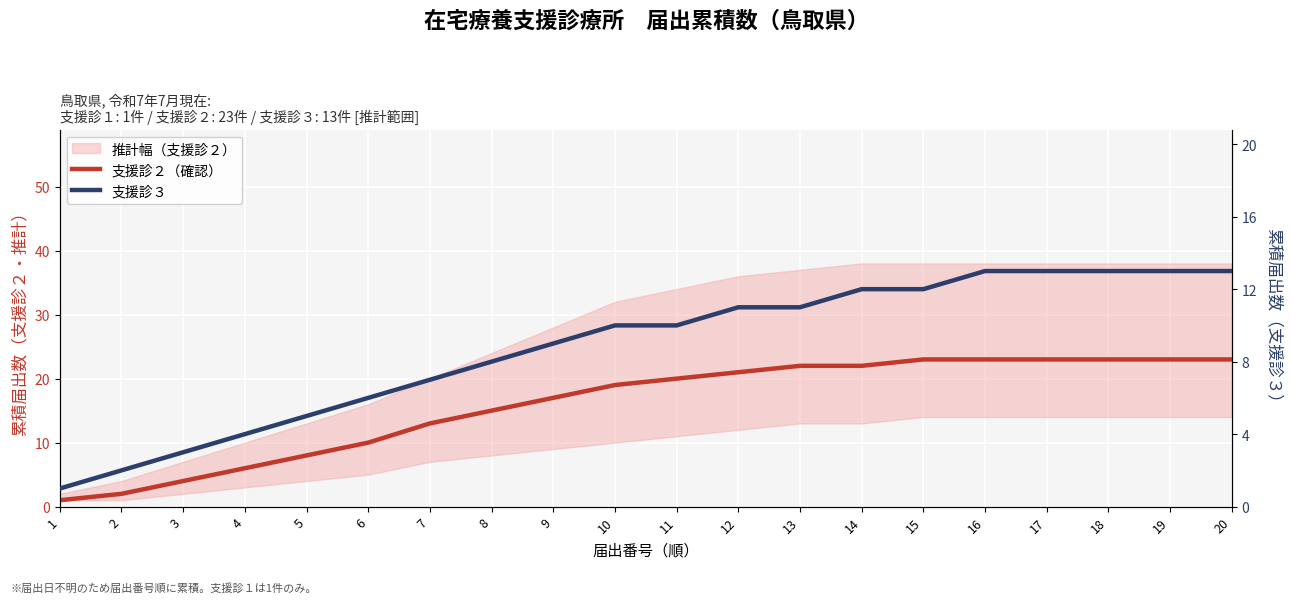

Which series has the largest total across all categories?

支援診２（確認）